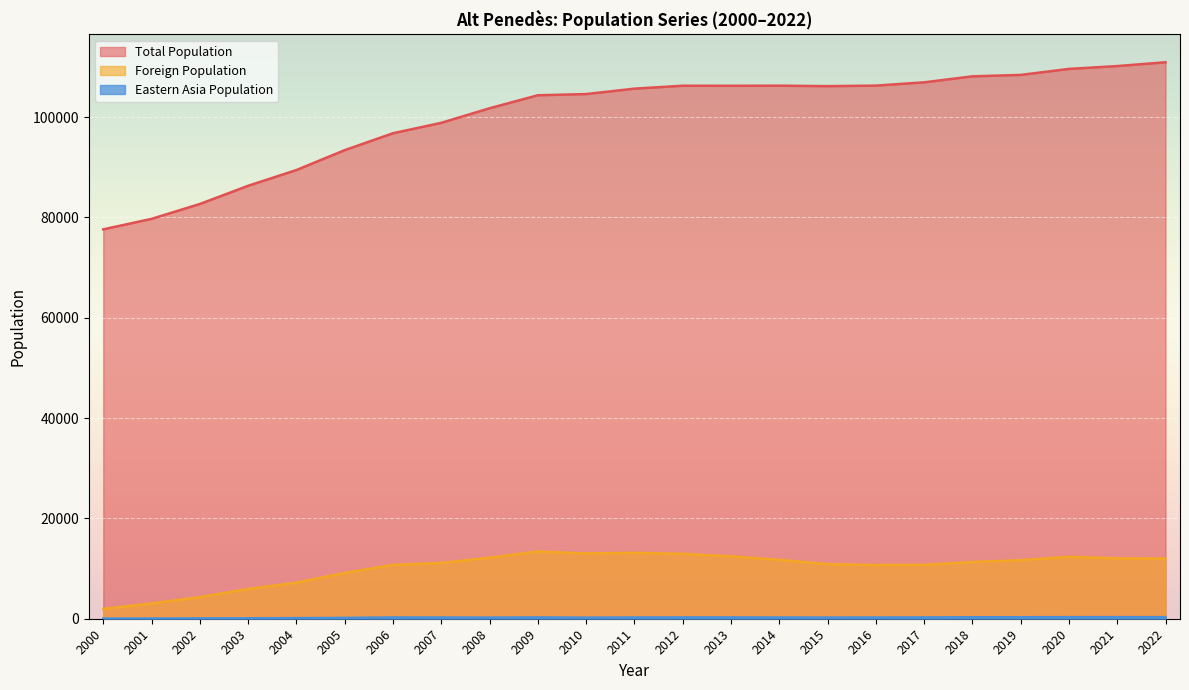

Reading right to left, extract all data points from this chart.

Total Population: 110929	110172	109606	108411	108122	106930	106275	106168	106262	106242	106252	105670	104589	104353	101758	98856	96779	93408	89444	86306	82678	79712	77622
Foreign Population: 11998	12046	12337	11669	11304	10738	10699	10882	11741	12437	12939	13140	13011	13411	12167	11122	10736	9132	7188	5937	4311	3057	1962
Eastern Asia Population: 309	313	310	300	292	262	245	236	248	262	263	249	218	262	225	242	253	168	121	88	64	49	33